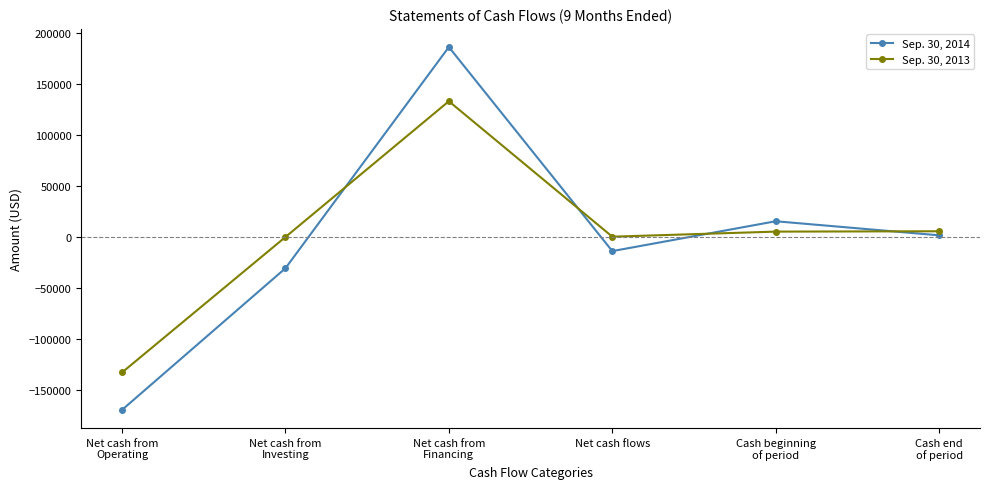

Where is Sep. 30, 2013 nearest to the value 174?

Net cash from
Investing